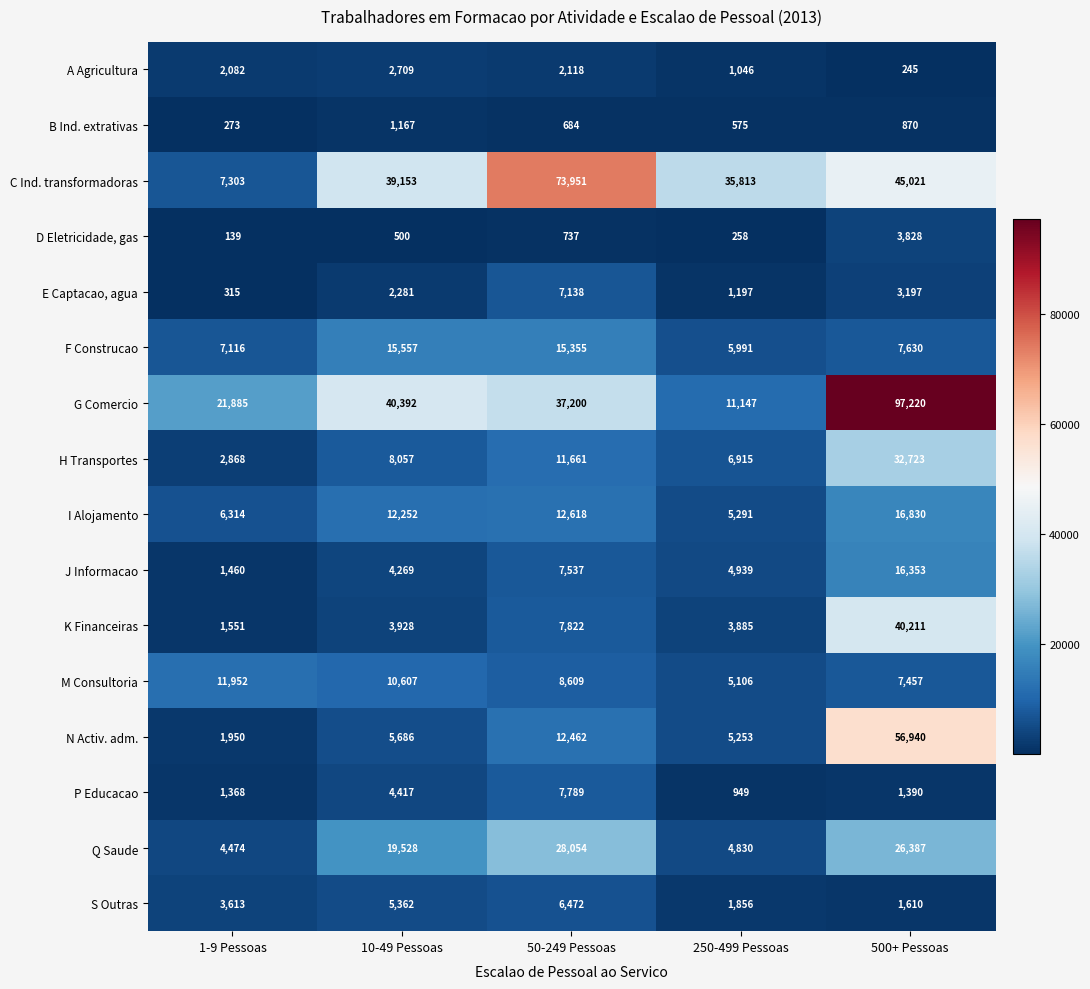

What is the average value of the F Construcao series?

10330